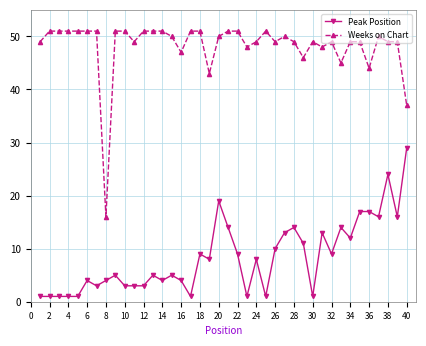

Which series has the largest total across all categories?

Weeks on Chart